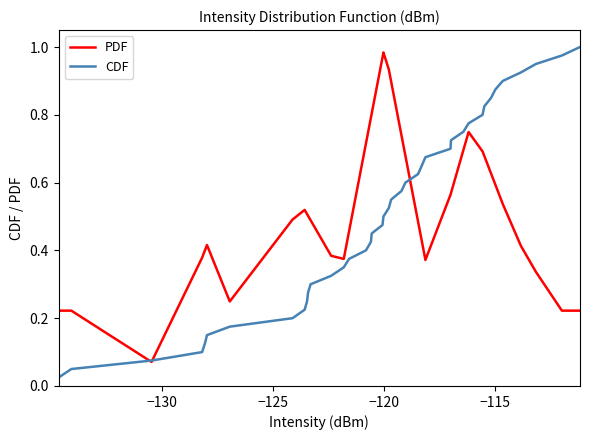

Which series has the largest range (max minus min)?

CDF